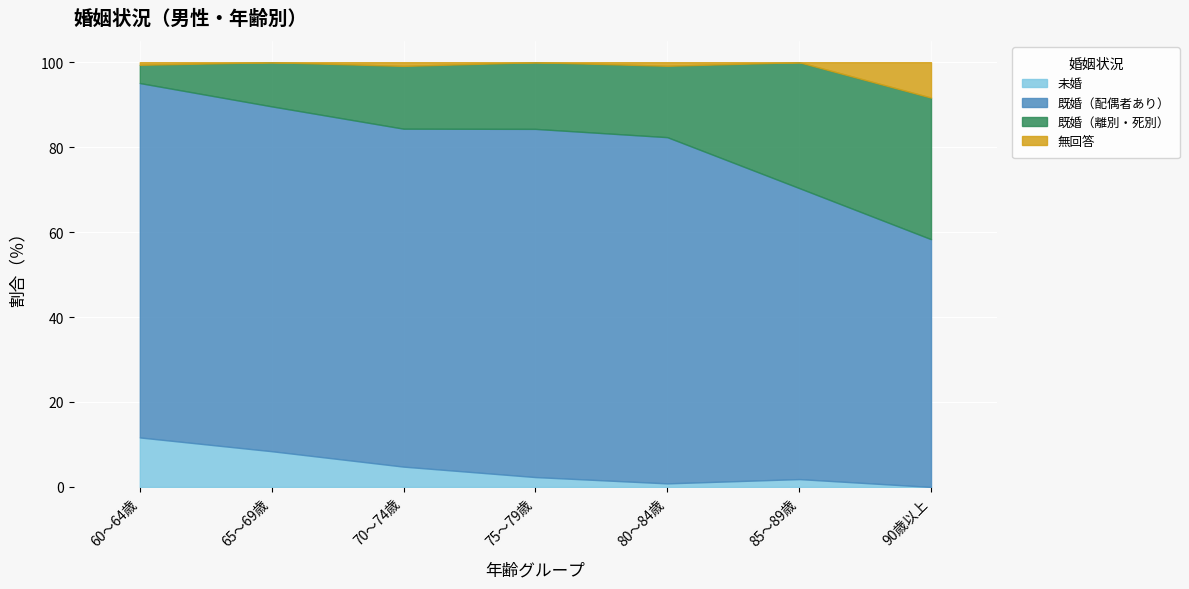

What is the difference between the maximum and second lowest values in the 既婚（配偶者あり） series?

14.9